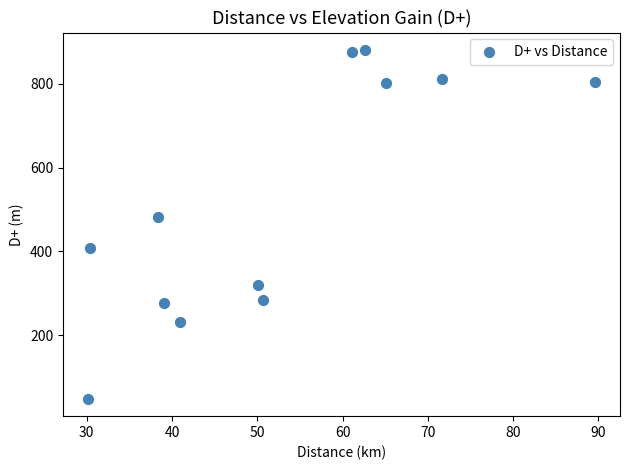

What Y value in the scatter plot is closest to 464?

481